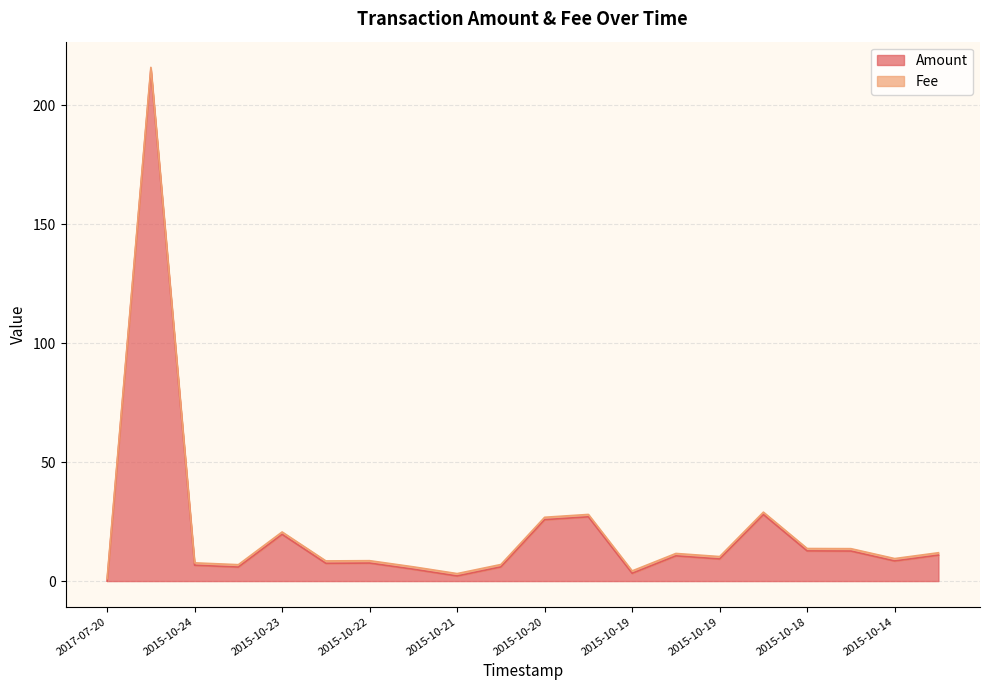

Does the chart display data point markers on the line(s)?

No